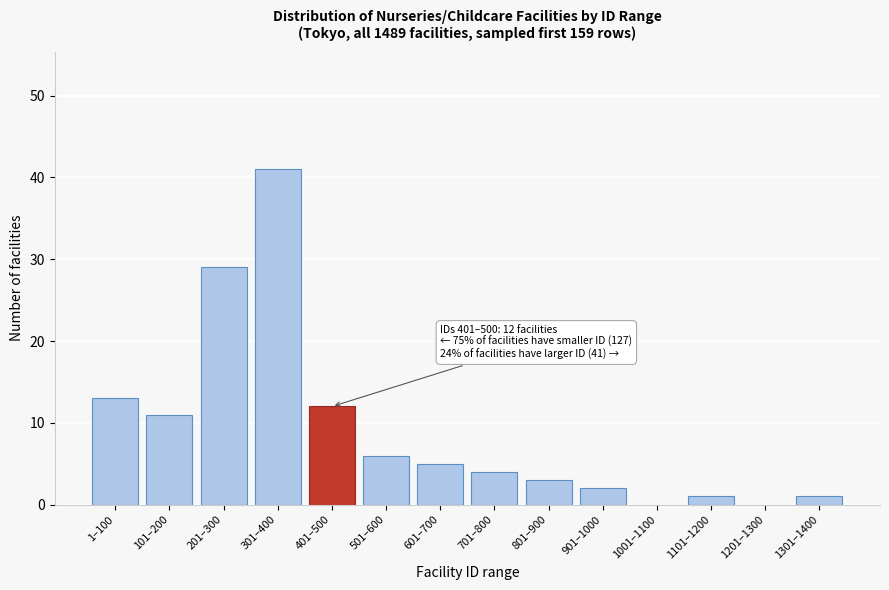

Reading left to right, what are all the values shown in this chart?

1–100=13	101–200=11	201–300=29	301–400=41	401–500=12	501–600=6	601–700=5	701–800=4	801–900=3	901–1000=2	1001–1100=0	1101–1200=1	1201–1300=0	1301–1400=1